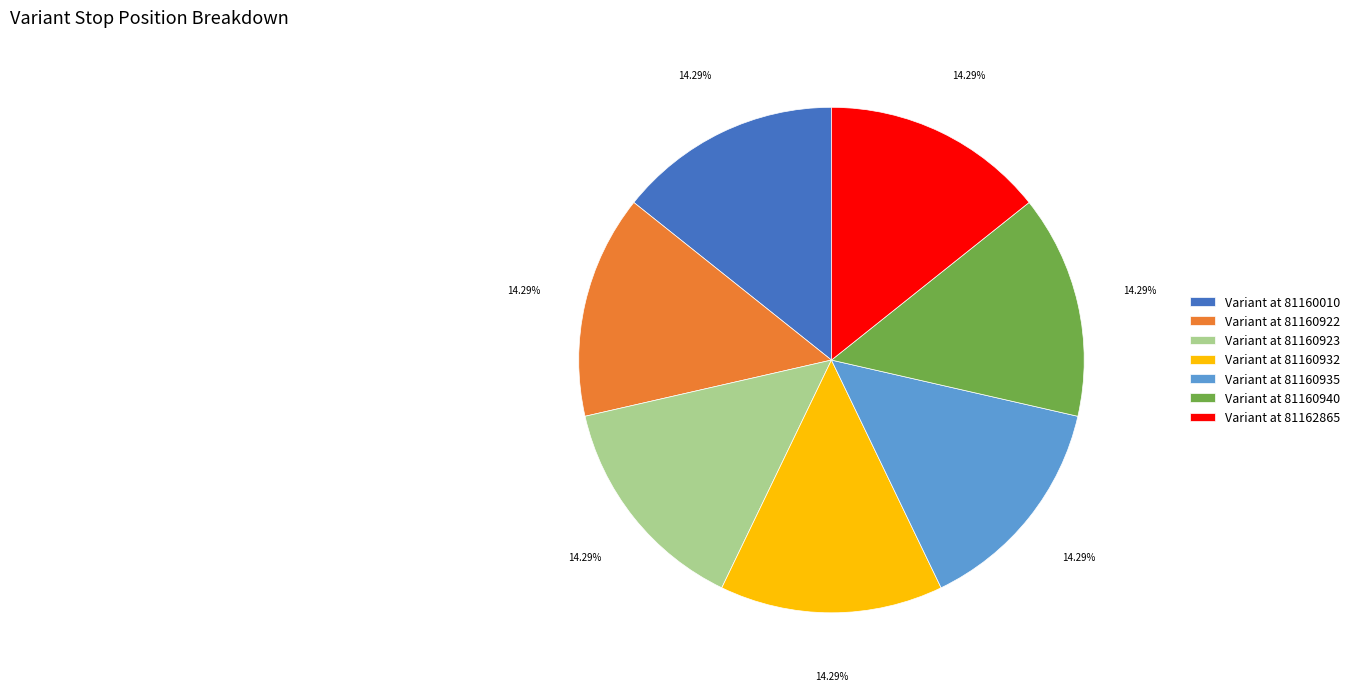

Is the sum of Variant at 81160922 and Variant at 81162865 greater than half?

No